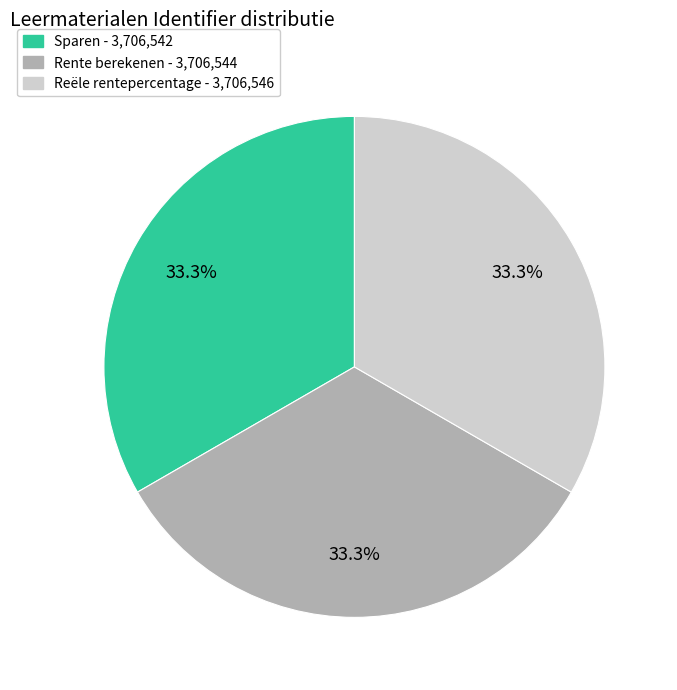

The Reële rentepercentage slice represents 33% of the pie. True or false?

True